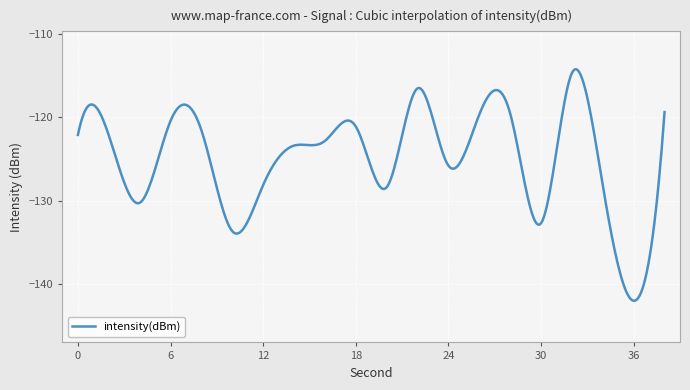

What is the greatest value displayed?

-114.2